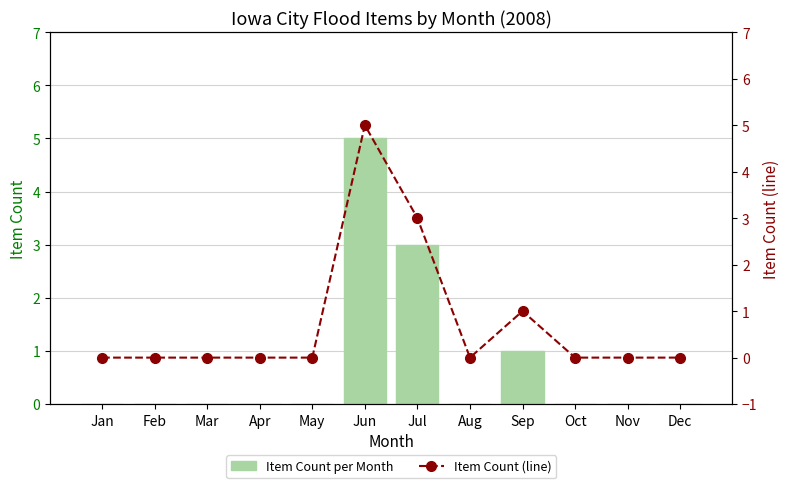

Which series has the largest total across all categories?

Item Count per Month